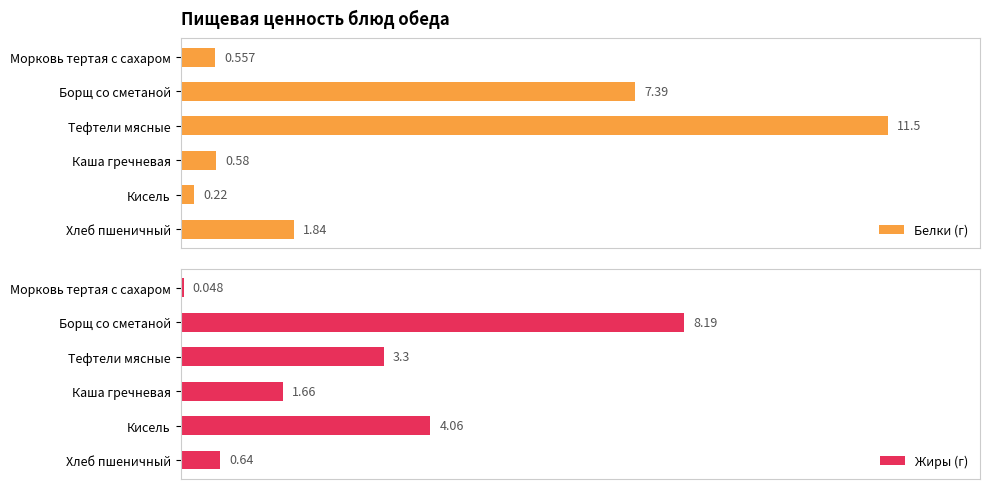

At which label is Жиры (г) closest to 4?

Кисель